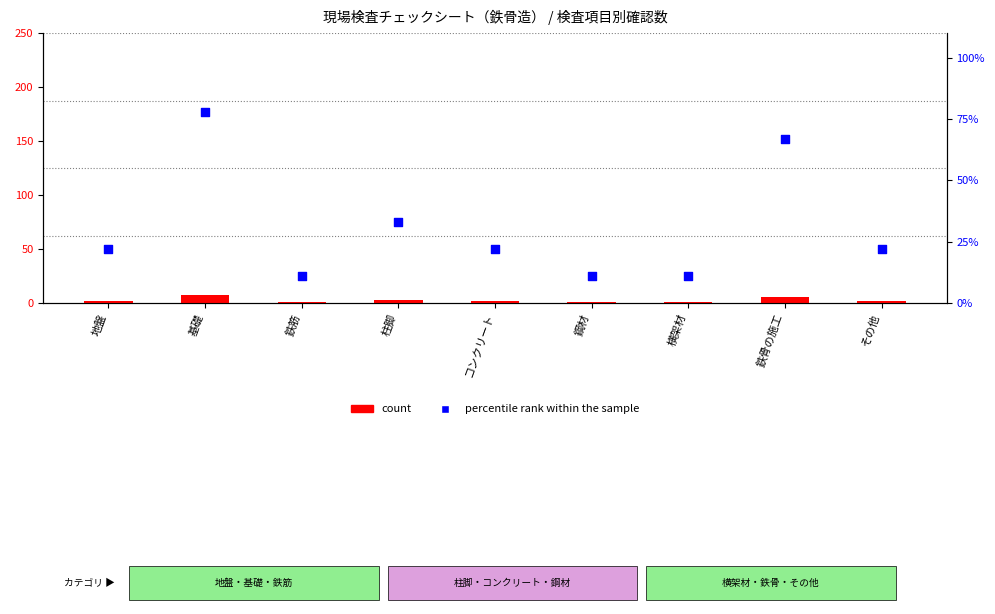

At how many categories does at least one series exceed 41?

2